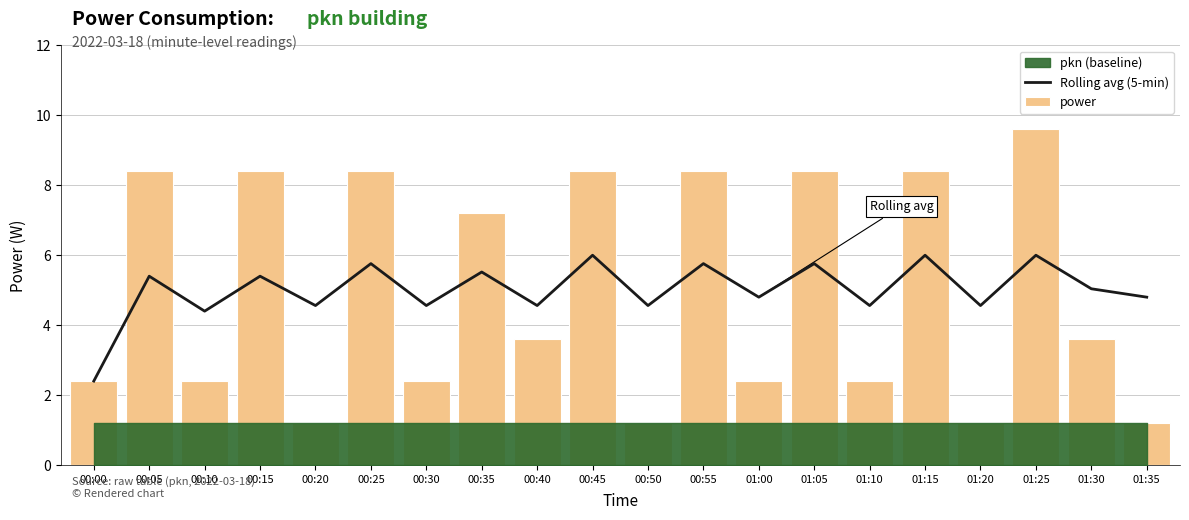

Reading left to right, what are all the values shown in this chart?

Rolling avg (5-min): 2.4	5.4	4.4	5.4	4.6	5.8	4.6	5.5	4.6	6.0	4.6	5.8	4.8	5.8	4.6	6.0	4.6	6.0	5.0	4.8
power: 2.4	8.4	2.4	8.4	1.2	8.4	2.4	7.2	3.6	8.4	1.2	8.4	2.4	8.4	2.4	8.4	1.2	9.6	3.6	1.2